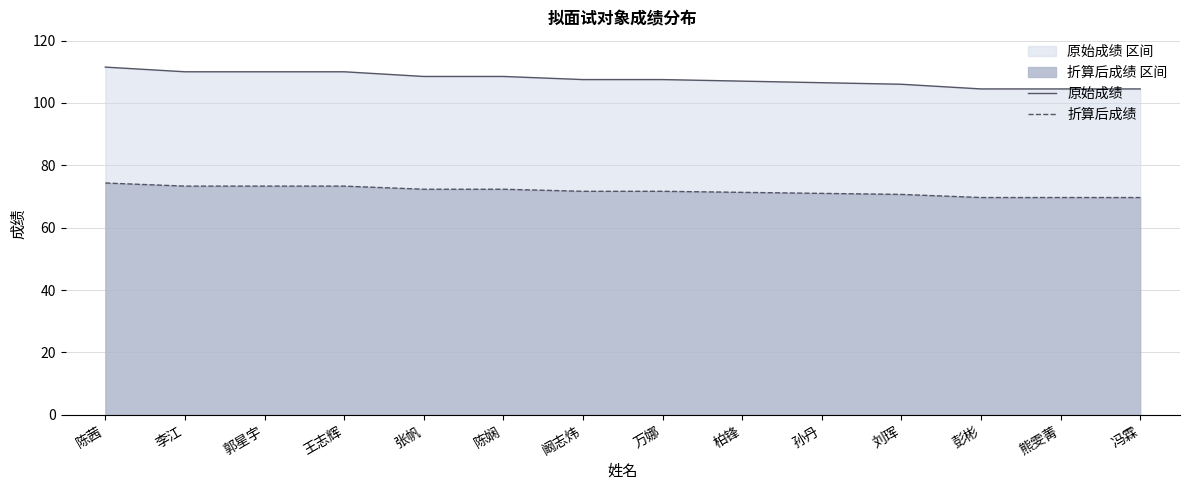

Where is 折算后成绩 nearest to the value 72?

张帆